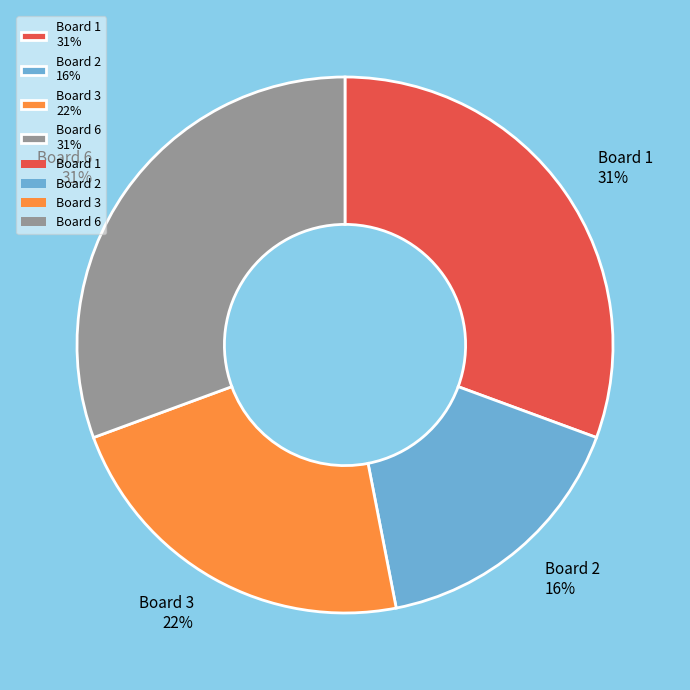

Is the sum of Board 2 16% and Board 3 22% greater than half?

No